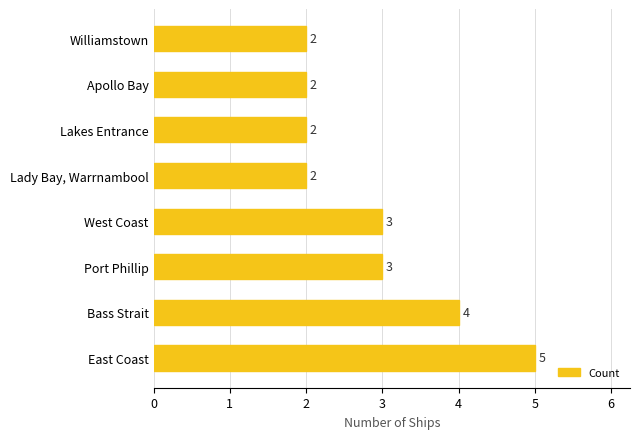

Count the values in the range 2 to 4.

7